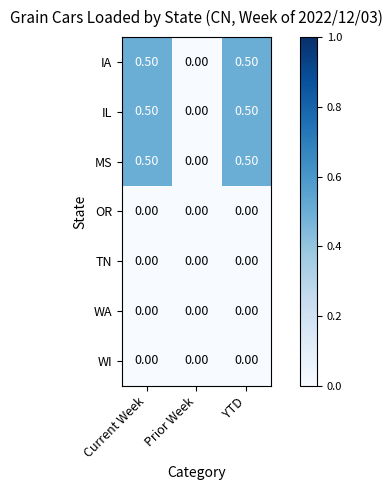

At which label is MS closest to 0?

Prior Week